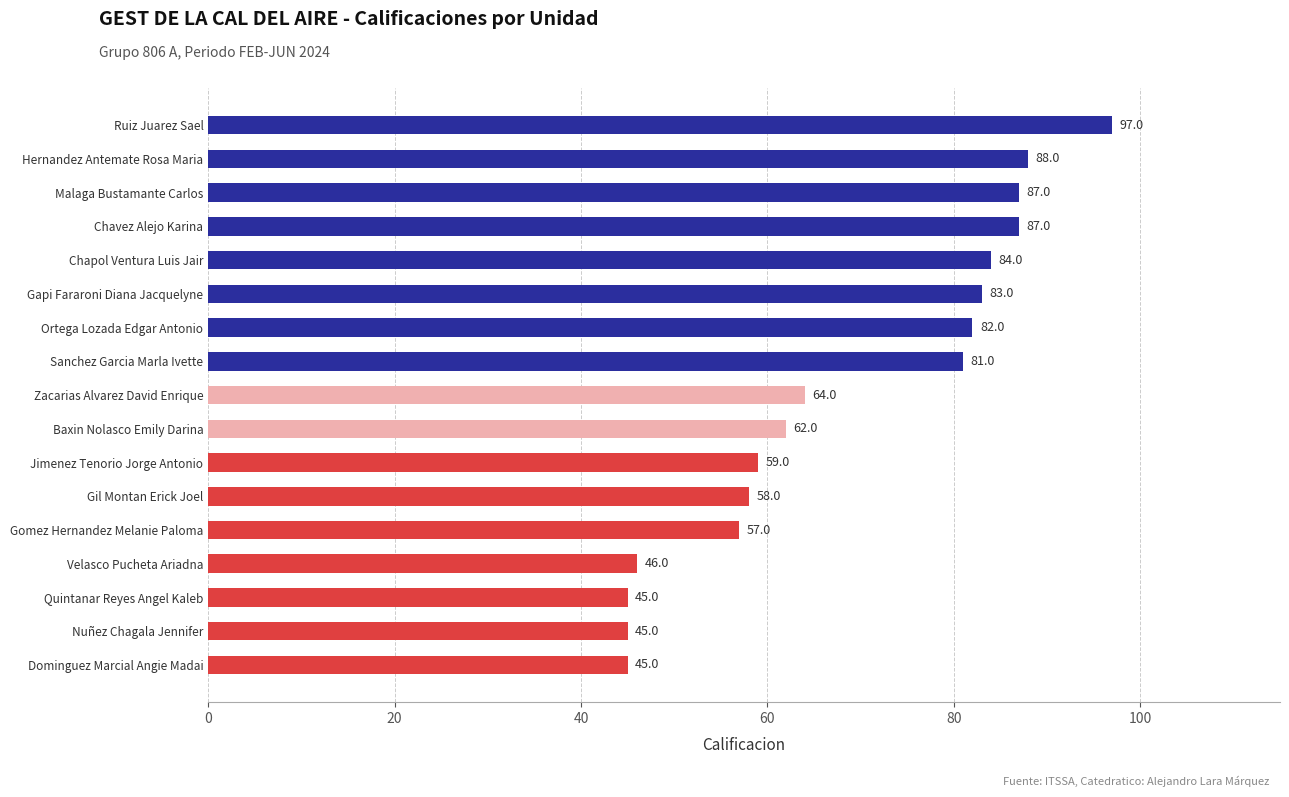

Which has a higher value, Quintanar Reyes Angel Kaleb or Baxin Nolasco Emily Darina?

Baxin Nolasco Emily Darina